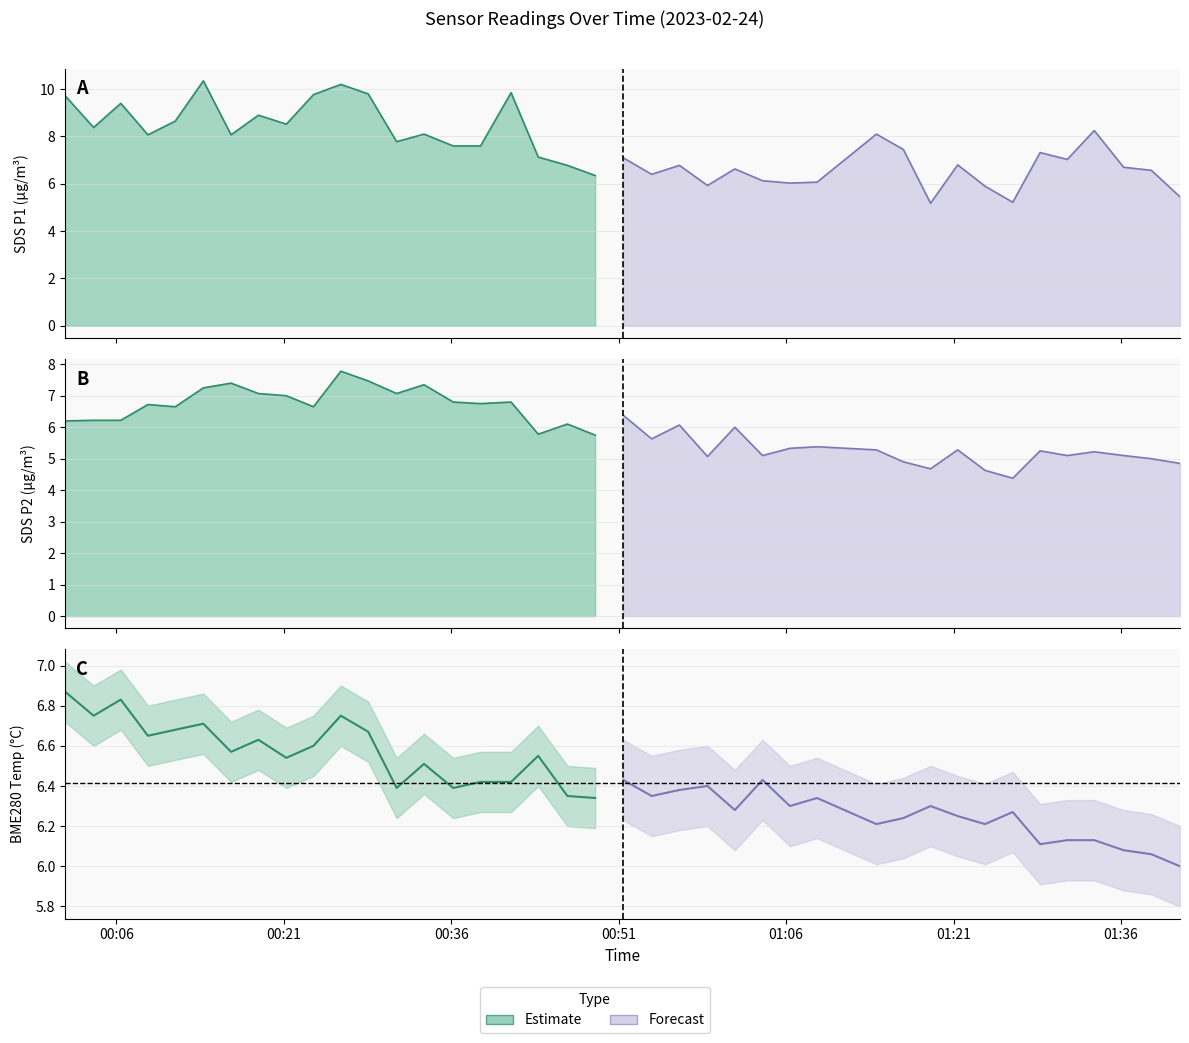

Read the SDS_P2 value at 13.

7.3